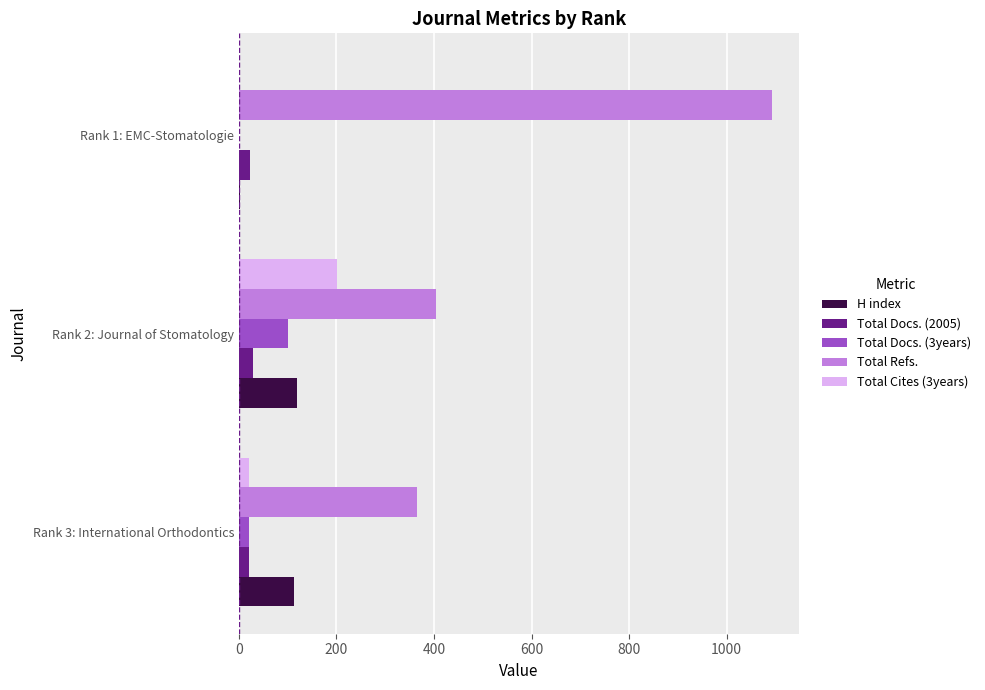

Which series changed the most between Rank 3: International Orthodontics and Rank 1: EMC-Stomatologie?

Total Refs.